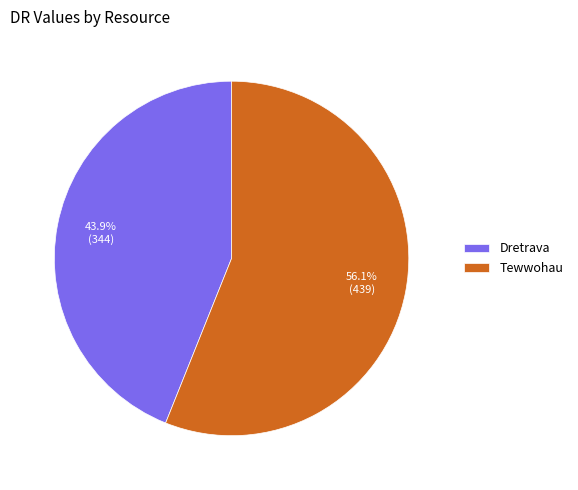

True or false: Tewwohau accounts for 69% of the total.

False